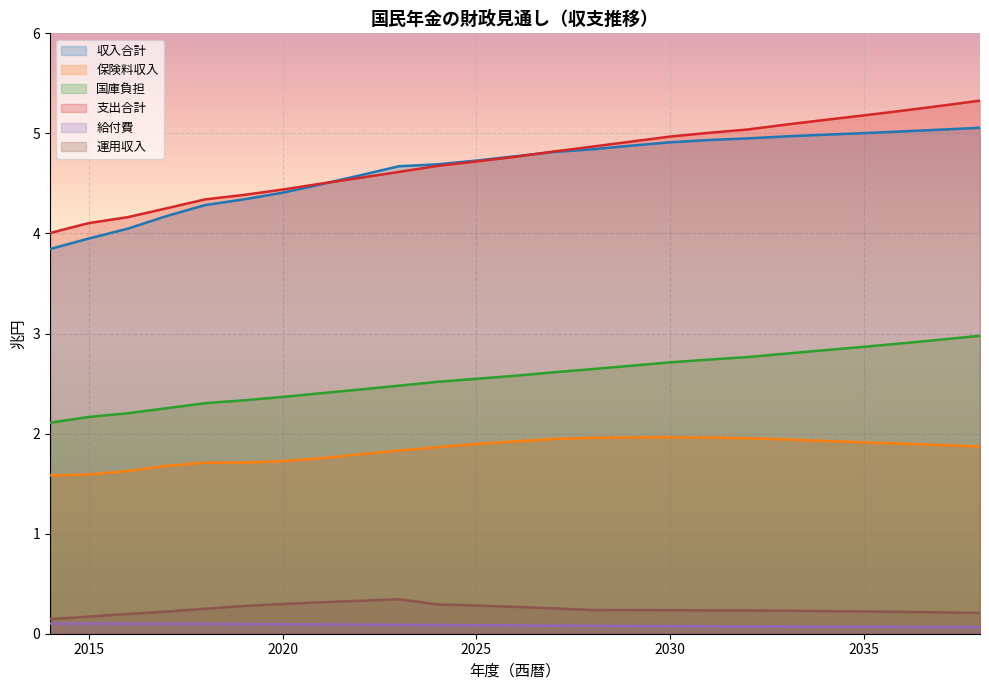

Reading left to right, list all the values displayed in this chart.

収入合計: 2014=3.8	2015=3.9	2016=4.0	2017=4.2	2018=4.3	2019=4.3	2020=4.4	2021=4.5	2022=4.6	2023=4.7	2024=4.7	2025=4.7	2026=4.8	2027=4.8	2028=4.8	2029=4.9	2030=4.9	2031=4.9	2032=5.0	2033=5.0	2034=5.0	2035=5.0	2036=5.0	2037=5.0	2038=5.1
保険料収入: 2014=1.6	2015=1.6	2016=1.6	2017=1.7	2018=1.7	2019=1.7	2020=1.7	2021=1.8	2022=1.8	2023=1.8	2024=1.9	2025=1.9	2026=1.9	2027=1.9	2028=2.0	2029=2.0	2030=2.0	2031=2.0	2032=2.0	2033=1.9	2034=1.9	2035=1.9	2036=1.9	2037=1.9	2038=1.9
国庫負担: 2014=2.1	2015=2.2	2016=2.2	2017=2.3	2018=2.3	2019=2.3	2020=2.4	2021=2.4	2022=2.4	2023=2.5	2024=2.5	2025=2.5	2026=2.6	2027=2.6	2028=2.6	2029=2.7	2030=2.7	2031=2.7	2032=2.8	2033=2.8	2034=2.8	2035=2.9	2036=2.9	2037=2.9	2038=3.0
支出合計: 2014=4.0	2015=4.1	2016=4.2	2017=4.3	2018=4.3	2019=4.4	2020=4.4	2021=4.5	2022=4.6	2023=4.6	2024=4.7	2025=4.7	2026=4.8	2027=4.8	2028=4.9	2029=4.9	2030=5.0	2031=5.0	2032=5.0	2033=5.1	2034=5.1	2035=5.2	2036=5.2	2037=5.3	2038=5.3
給付費: 2014=0.1	2015=0.1	2016=0.1	2017=0.1	2018=0.1	2019=0.1	2020=0.1	2021=0.1	2022=0.1	2023=0.1	2024=0.1	2025=0.1	2026=0.1	2027=0.1	2028=0.1	2029=0.1	2030=0.1	2031=0.1	2032=0.1	2033=0.1	2034=0.1	2035=0.1	2036=0.1	2037=0.1	2038=0.1
運用収入: 2014=0.1	2015=0.2	2016=0.2	2017=0.2	2018=0.2	2019=0.3	2020=0.3	2021=0.3	2022=0.3	2023=0.3	2024=0.3	2025=0.3	2026=0.3	2027=0.3	2028=0.2	2029=0.2	2030=0.2	2031=0.2	2032=0.2	2033=0.2	2034=0.2	2035=0.2	2036=0.2	2037=0.2	2038=0.2